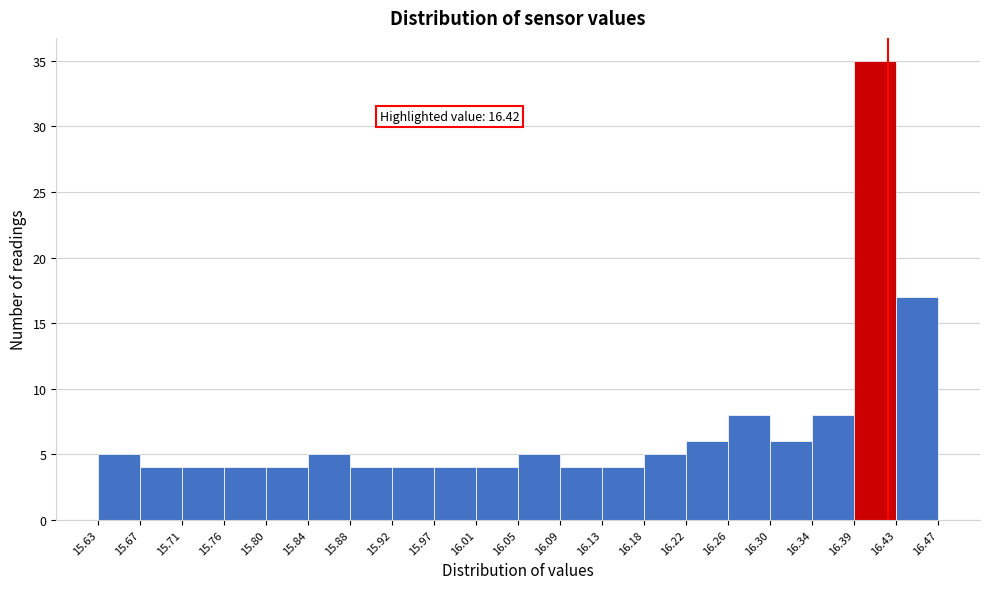

Which range on the x-axis has the tallest bar?

16.39 to 16.43